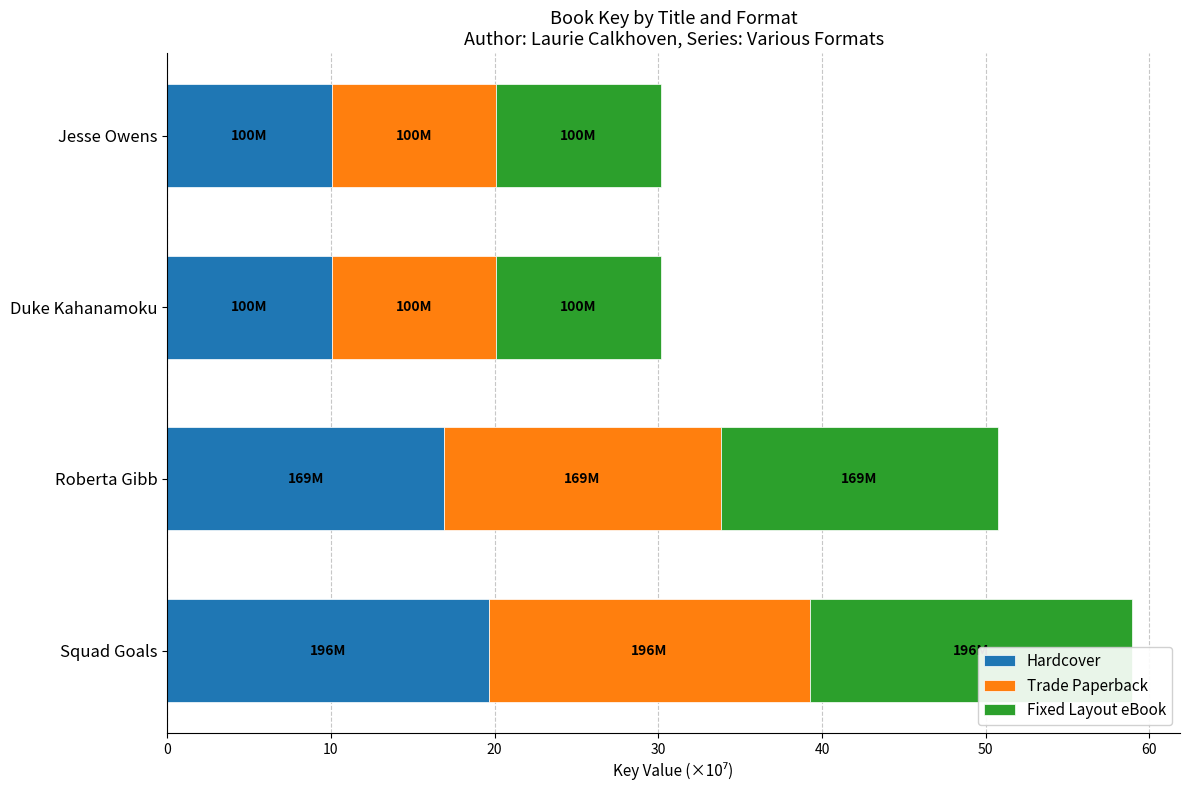

At Jesse Owens, list the series in order from largest to smallest.

Fixed Layout eBook, Hardcover, Trade Paperback